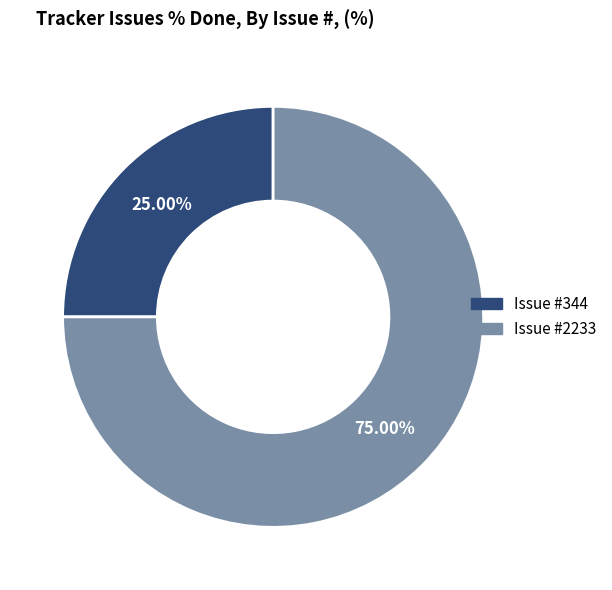

How many slices are in this pie chart?

2